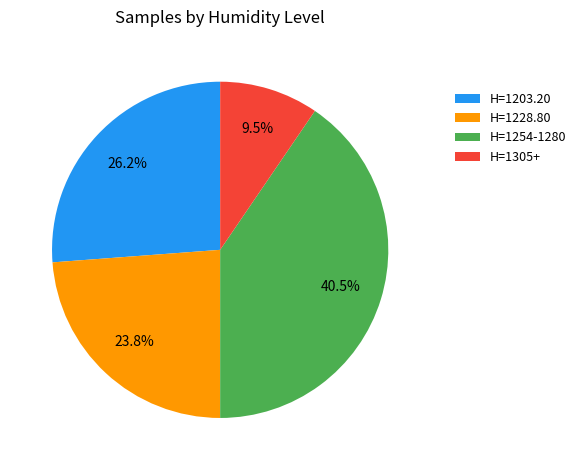

Approximately how many times larger is the value at H=1203.20 compared to H=1228.80?

1.1